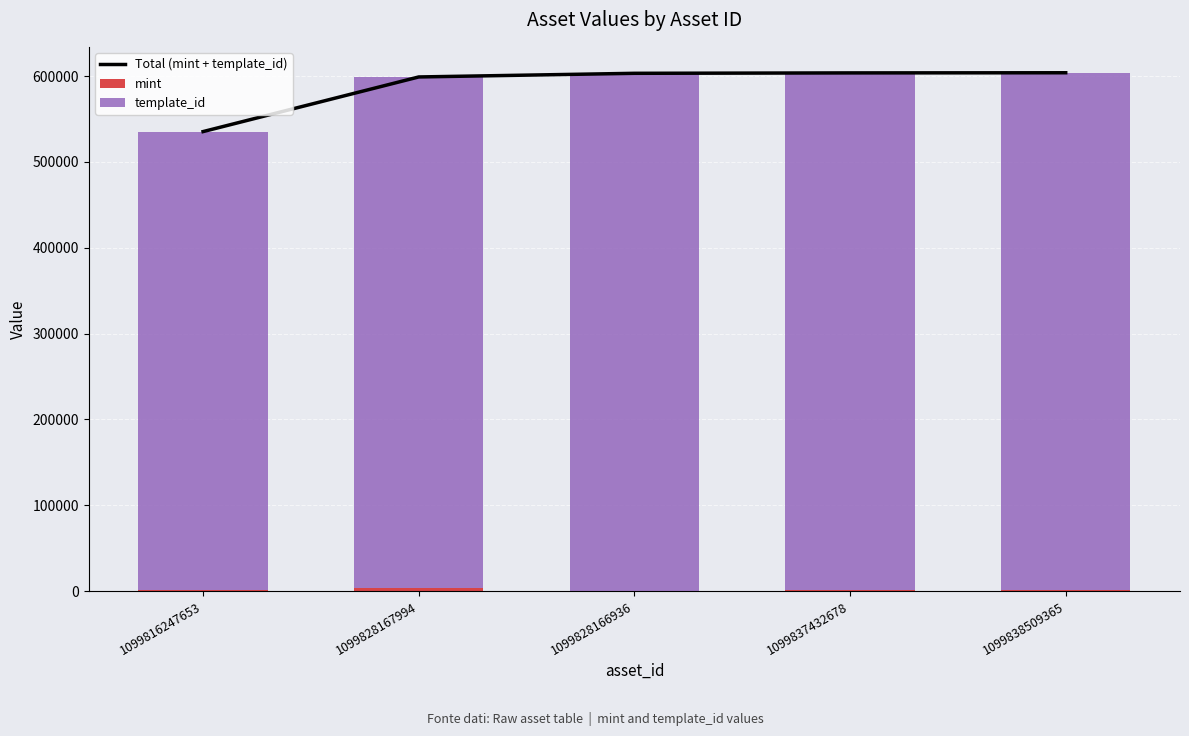

Reading left to right, what are all the values shown in this chart?

Total (mint + template_id): 1099816247653=535338	1099828167994=598982	1099828166936=603234	1099837432678=603704	1099838509365=603878
mint: 1099816247653=1249	1099828167994=3753	1099828166936=292	1099837432678=762	1099838509365=936
template_id: 1099816247653=534089	1099828167994=595229	1099828166936=602942	1099837432678=602942	1099838509365=602942